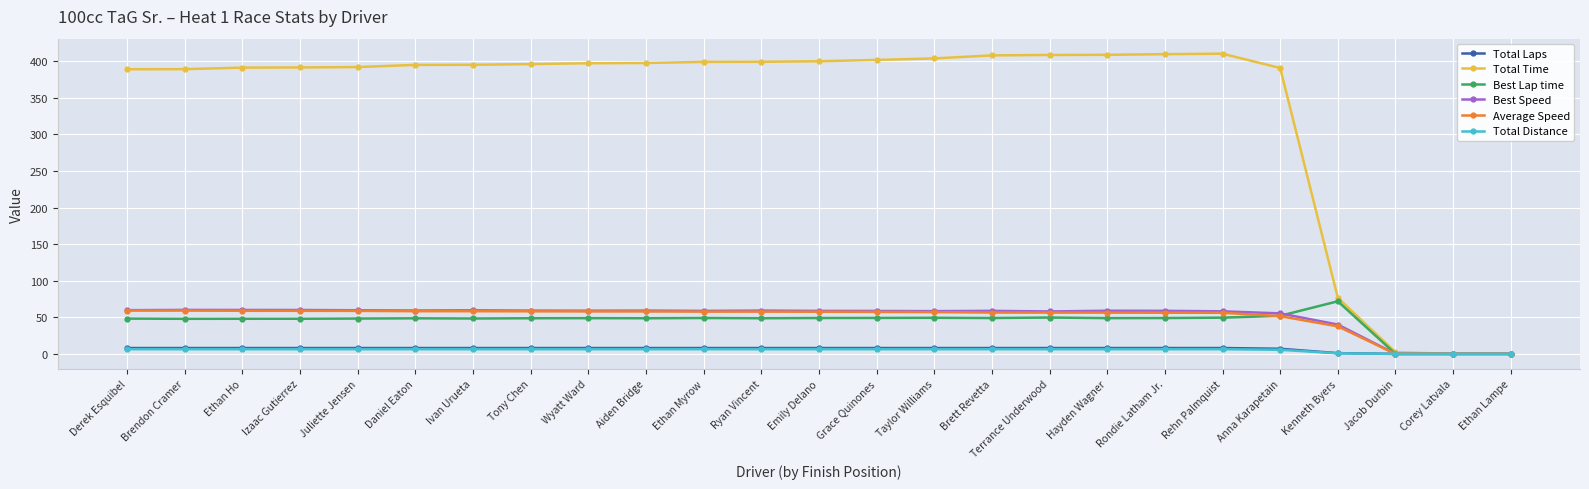

The value of Best Lap time at Grace Quinones is 77.1. True or false?

False